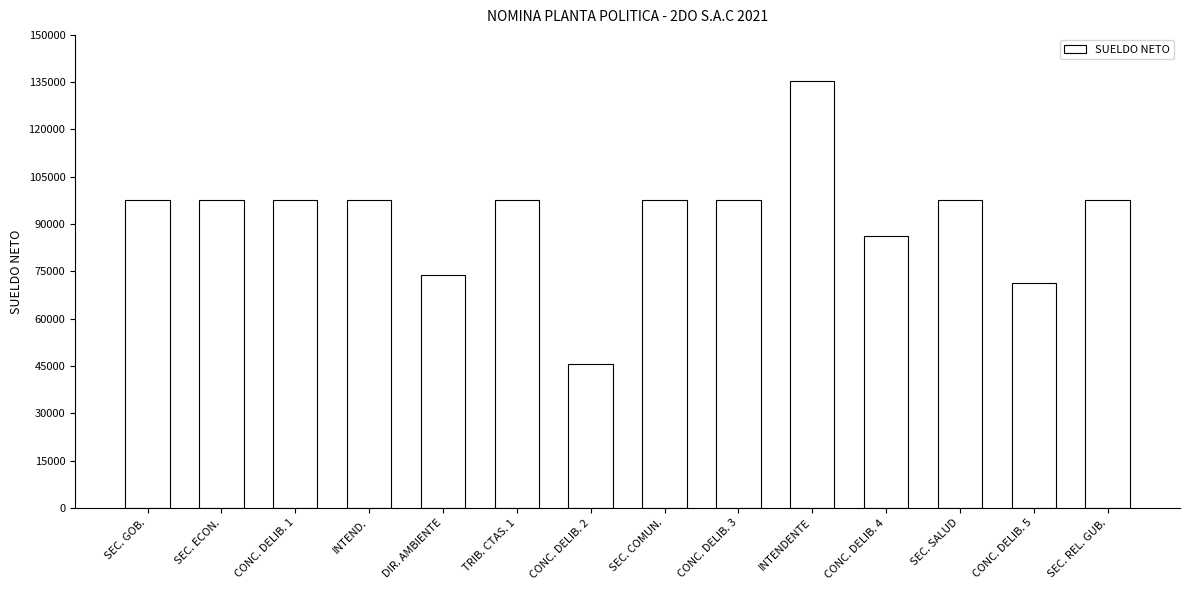

Approximately how many times larger is the value at SEC. GOB. compared to SEC. REL. GUB.?

1.0